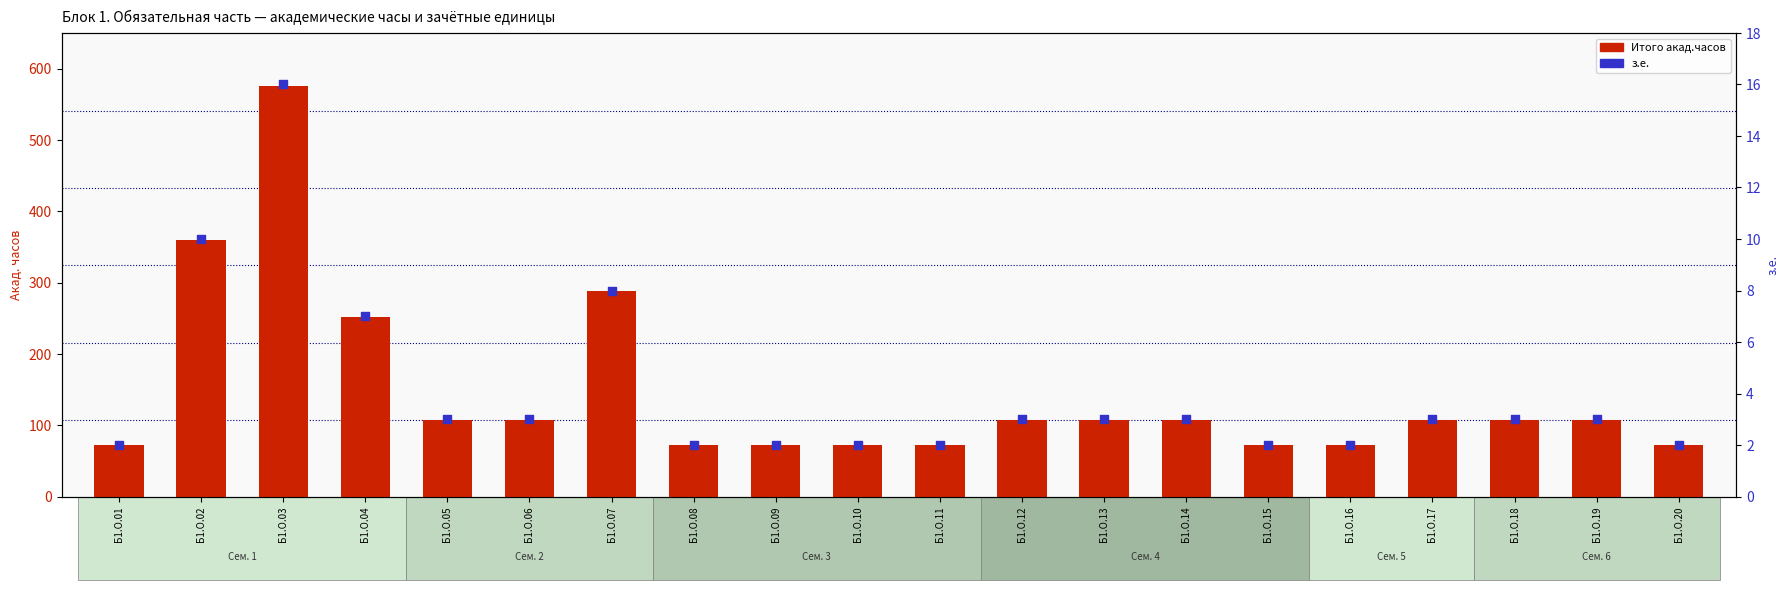

What are all the series names shown in the legend?

Итого акад.часов, з.е.